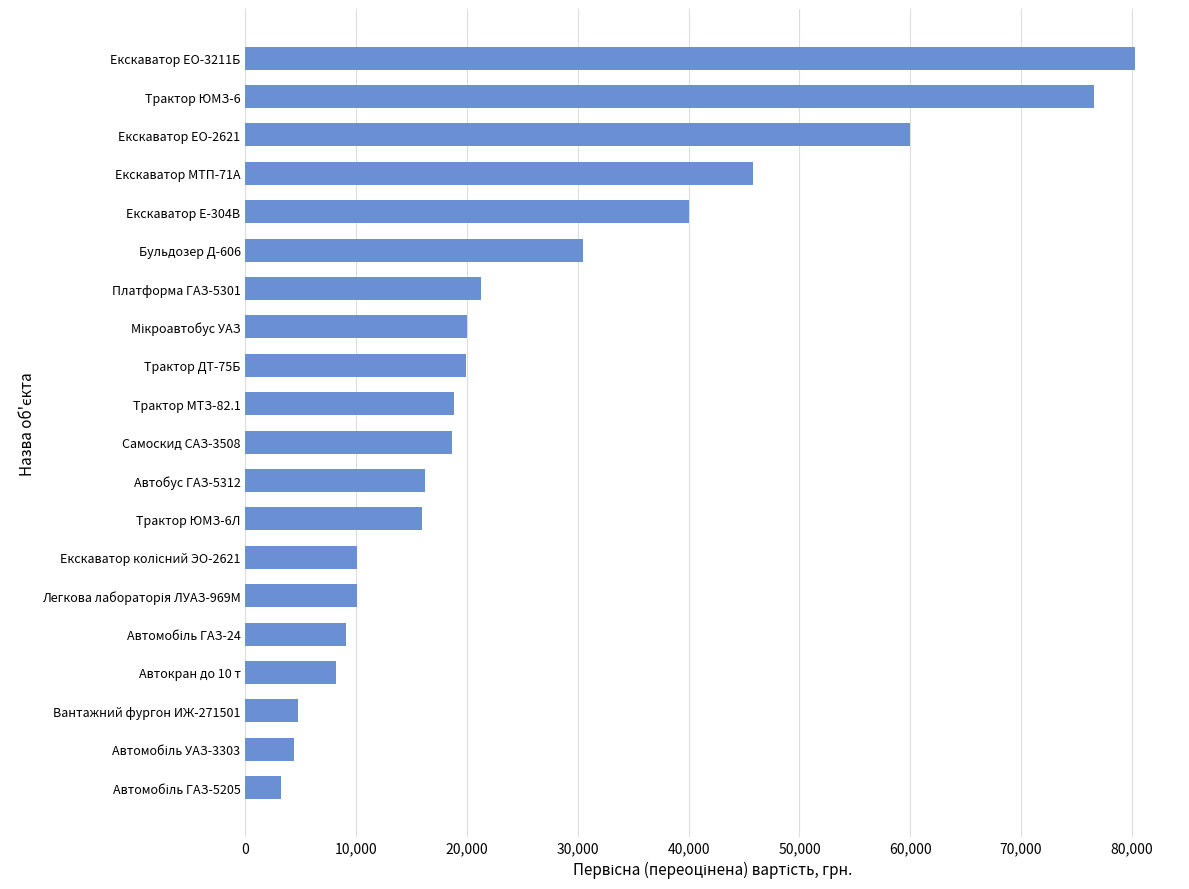

What is the sum of all values?

513775